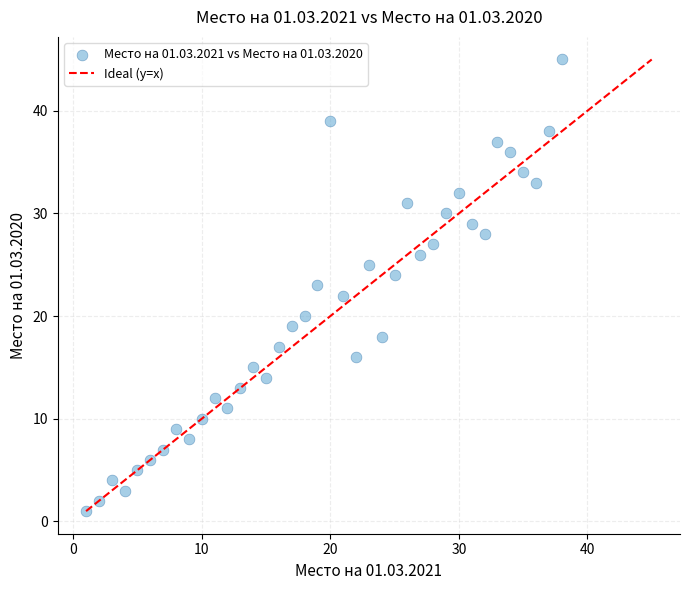

What is the range of Y values (max minus min)?

44